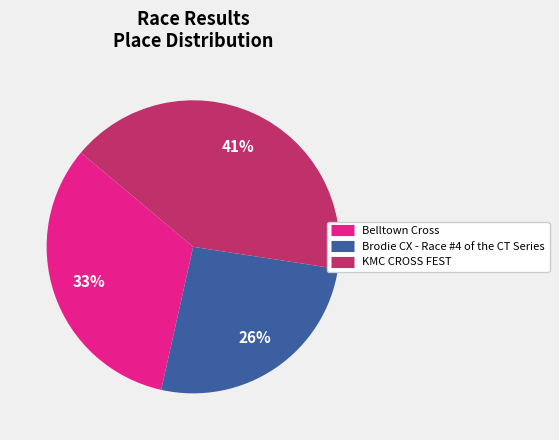

To the nearest percent, what is the average slice percentage?

33%